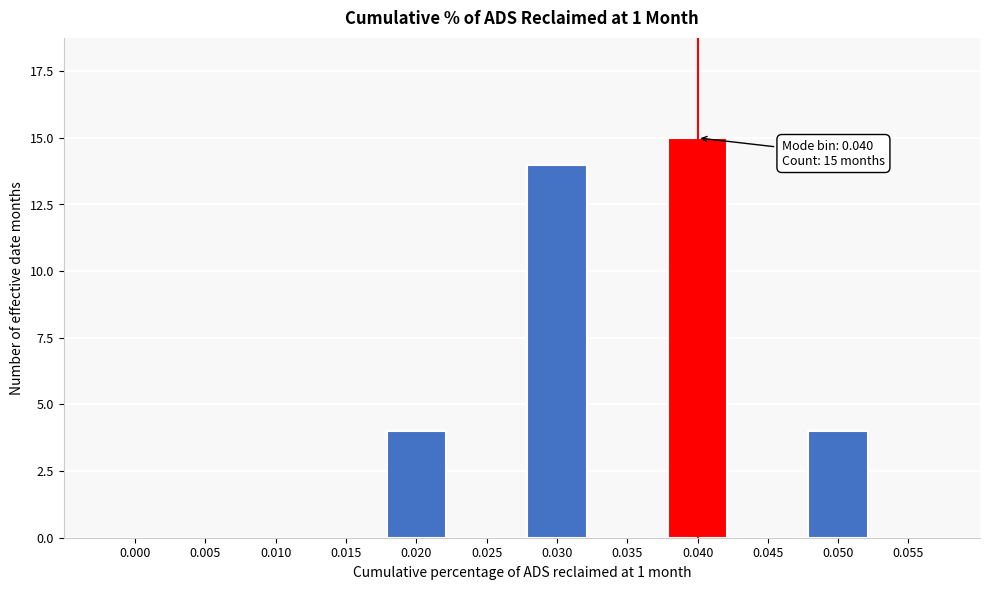

Reading left to right, what are all the values shown in this chart?

0.000=0	0.005=0	0.010=0	0.015=0	0.020=4	0.025=0	0.030=14	0.035=0	0.040=15	0.045=0	0.050=4	0.055=0